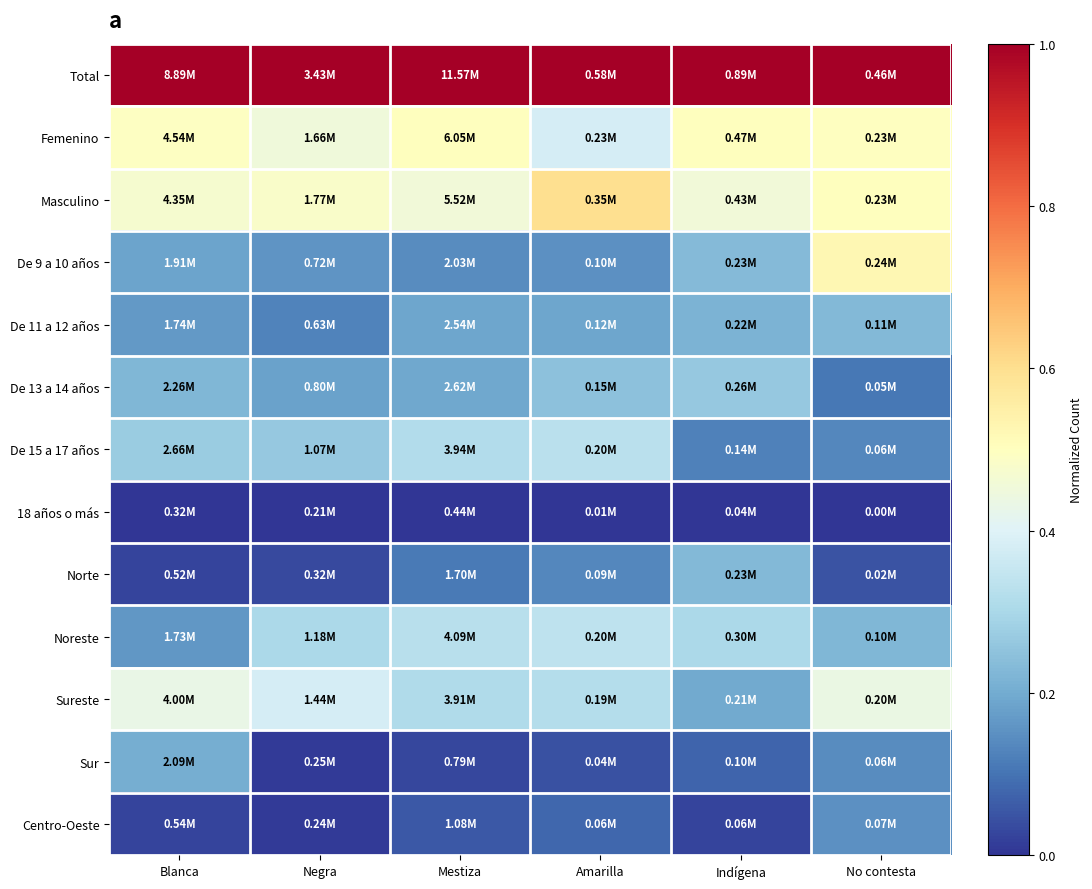

Reading left to right, transcribe all the data shown in this chart.

Total: Blanca=1.0	Negra=1.0	Mestiza=1.0	Amarilla=1.0	Indígena=1.0	No contesta=1.0
Femenino: Blanca=0.5	Negra=0.5	Mestiza=0.5	Amarilla=0.4	Indígena=0.5	No contesta=0.5
Masculino: Blanca=0.5	Negra=0.5	Mestiza=0.5	Amarilla=0.6	Indígena=0.5	No contesta=0.5
De 9 a 10 años: Blanca=0.2	Negra=0.2	Mestiza=0.1	Amarilla=0.2	Indígena=0.2	No contesta=0.5
De 11 a 12 años: Blanca=0.2	Negra=0.1	Mestiza=0.2	Amarilla=0.2	Indígena=0.2	No contesta=0.2
De 13 a 14 años: Blanca=0.2	Negra=0.2	Mestiza=0.2	Amarilla=0.2	Indígena=0.3	No contesta=0.1
De 15 a 17 años: Blanca=0.3	Negra=0.3	Mestiza=0.3	Amarilla=0.3	Indígena=0.1	No contesta=0.1
18 años o más: Blanca=0.0	Negra=0.0	Mestiza=0.0	Amarilla=0.0	Indígena=0.0	No contesta=0.0
Norte: Blanca=0.0	Negra=0.0	Mestiza=0.1	Amarilla=0.1	Indígena=0.2	No contesta=0.0
Noreste: Blanca=0.2	Negra=0.3	Mestiza=0.3	Amarilla=0.3	Indígena=0.3	No contesta=0.2
Sureste: Blanca=0.4	Negra=0.4	Mestiza=0.3	Amarilla=0.3	Indígena=0.2	No contesta=0.4
Sur: Blanca=0.2	Negra=0.0	Mestiza=0.0	Amarilla=0.0	Indígena=0.1	No contesta=0.1
Centro-Oeste: Blanca=0.0	Negra=0.0	Mestiza=0.1	Amarilla=0.1	Indígena=0.0	No contesta=0.2